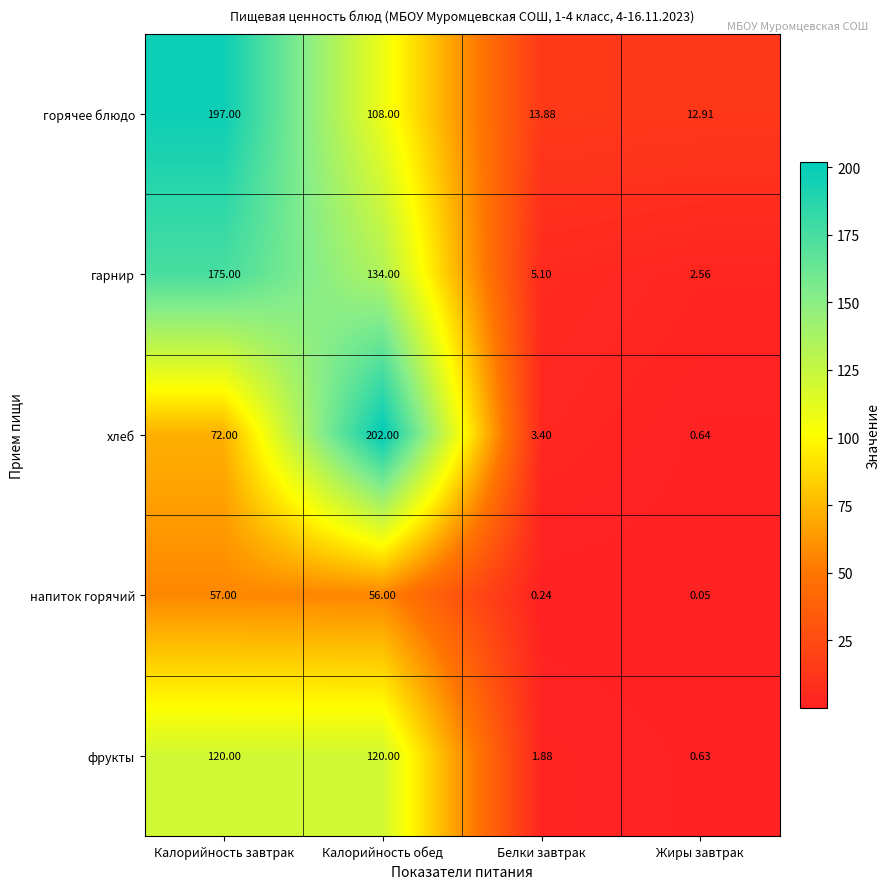

Which category has the lowest value across all series?

Жиры завтрак